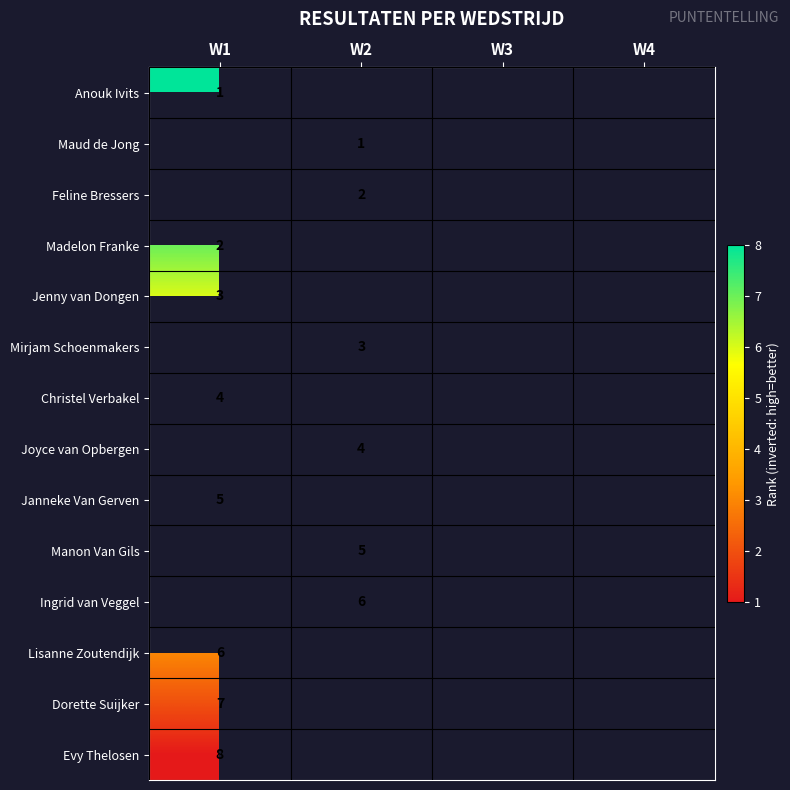

At which category does the chart reach its peak across all series?

W1